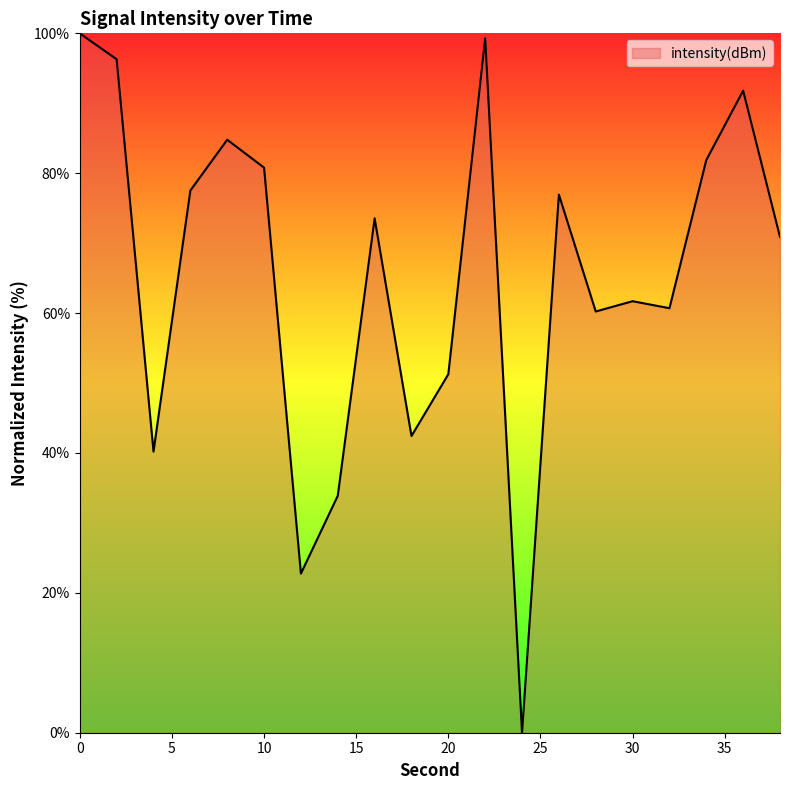

What is the maximum value shown in the chart?

100.0